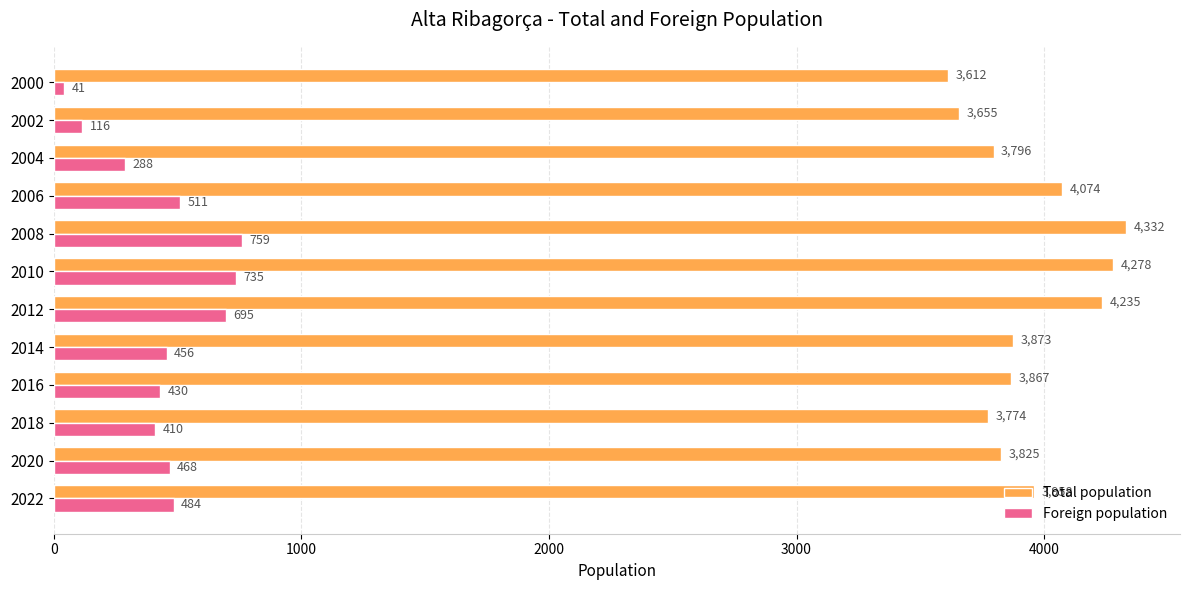

List the series in order of their peak value, lowest first.

Foreign population, Total population